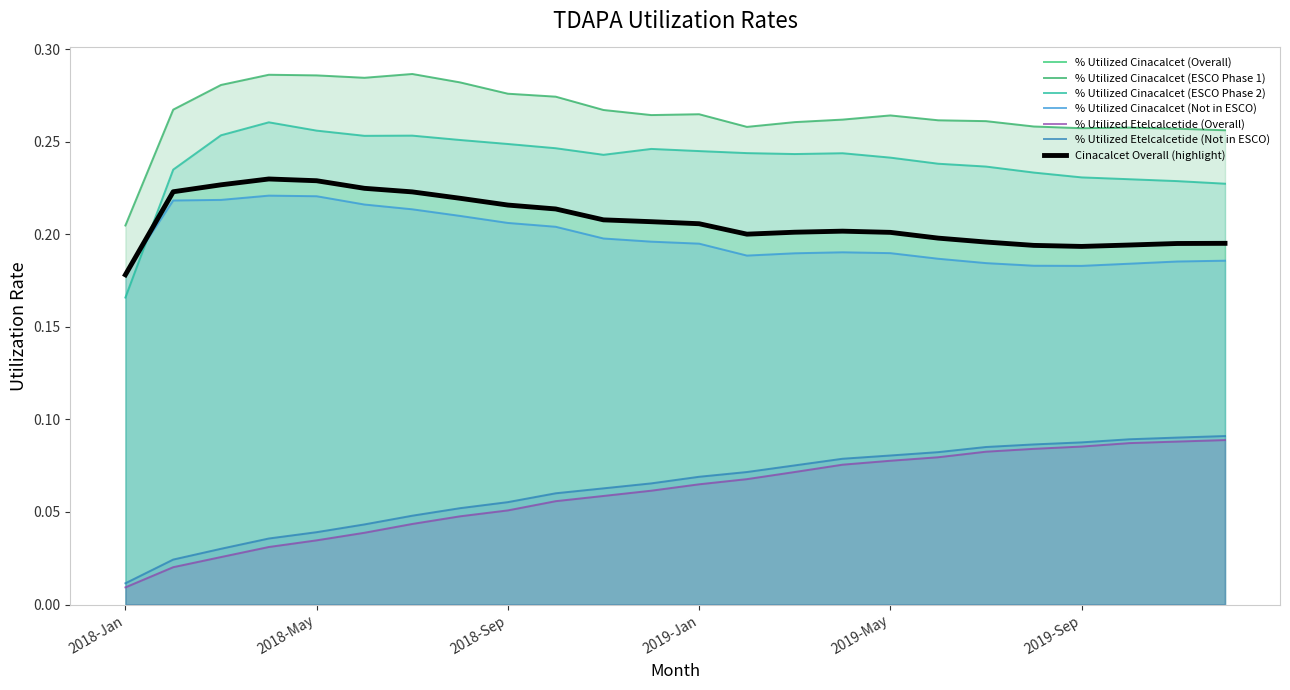

Count the % Utilized Cinacalcet (Overall) values in the range 0 to 1.

24